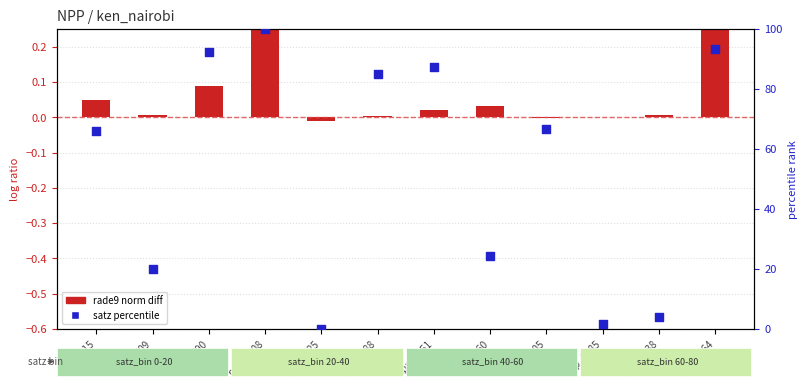

Which series contains the highest Y value?

satz percentile